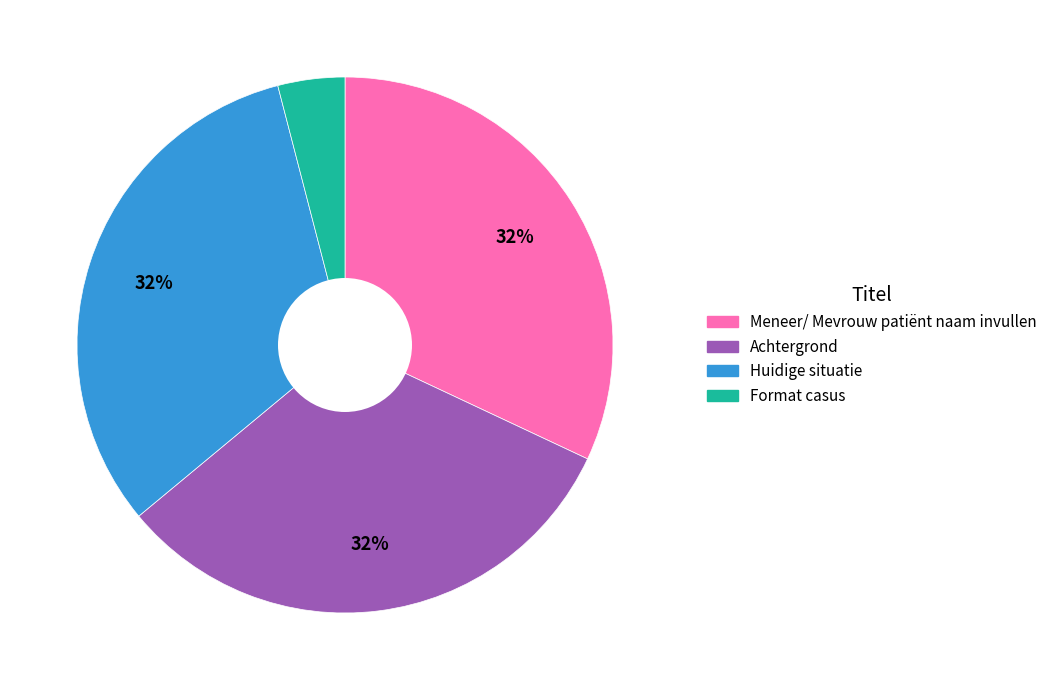

Is it true that Huidige situatie is 46% of the pie?

False